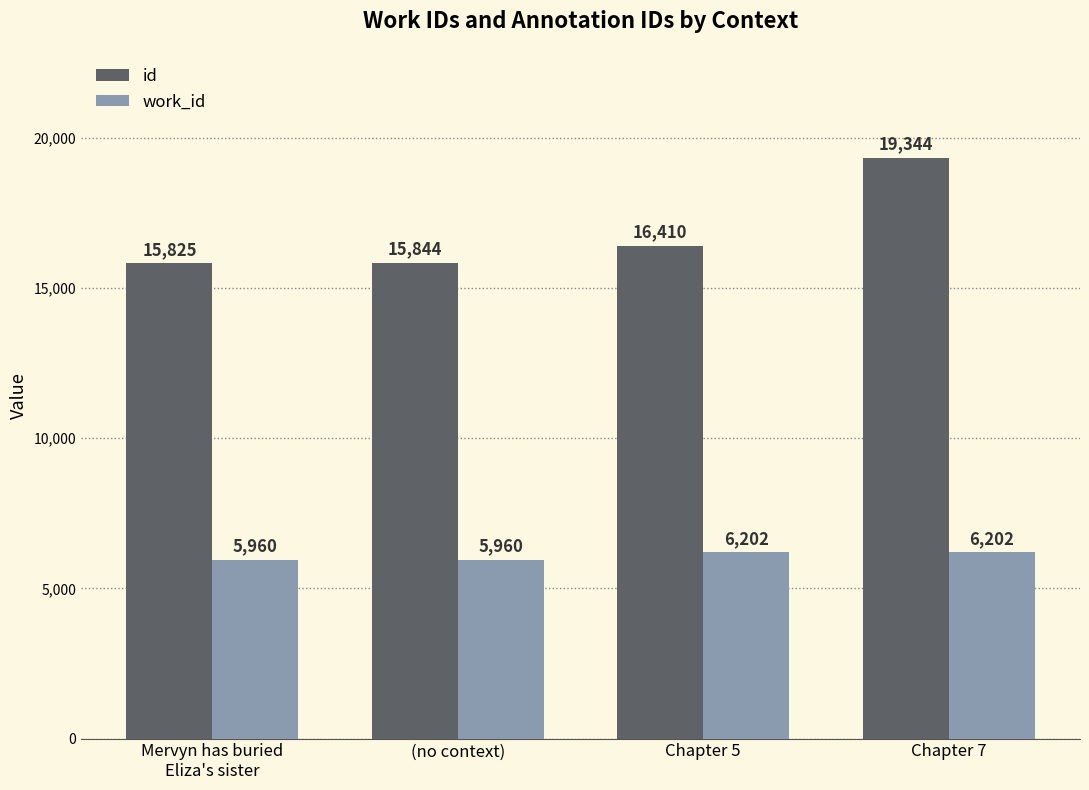

What is the minimum value shown in the chart?

5960